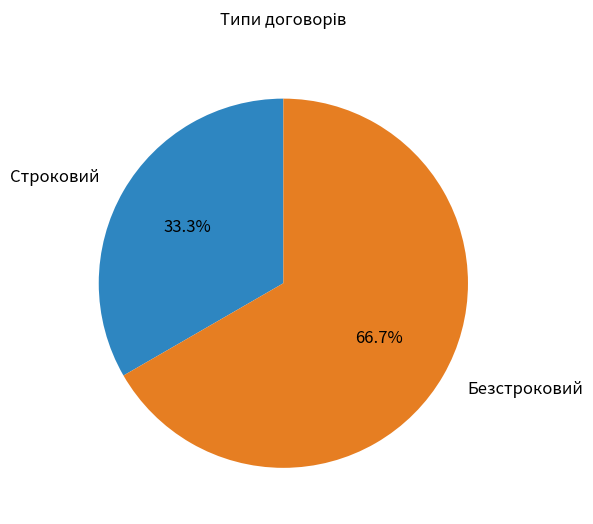

How many segments does this pie chart have?

2